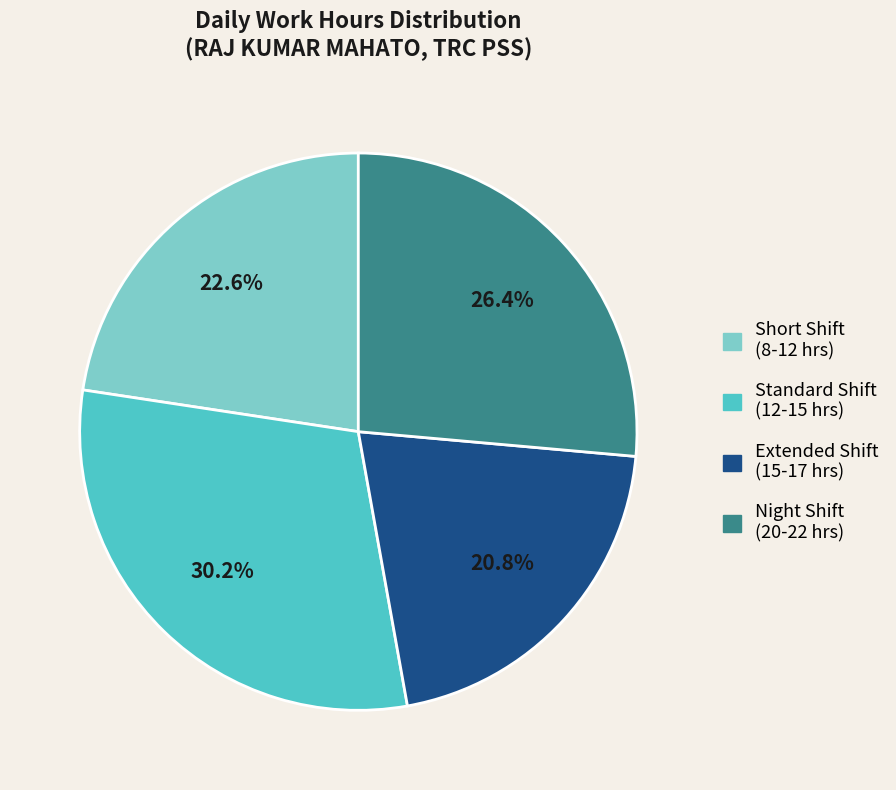

Is there any slice that represents more than half of the pie?

No